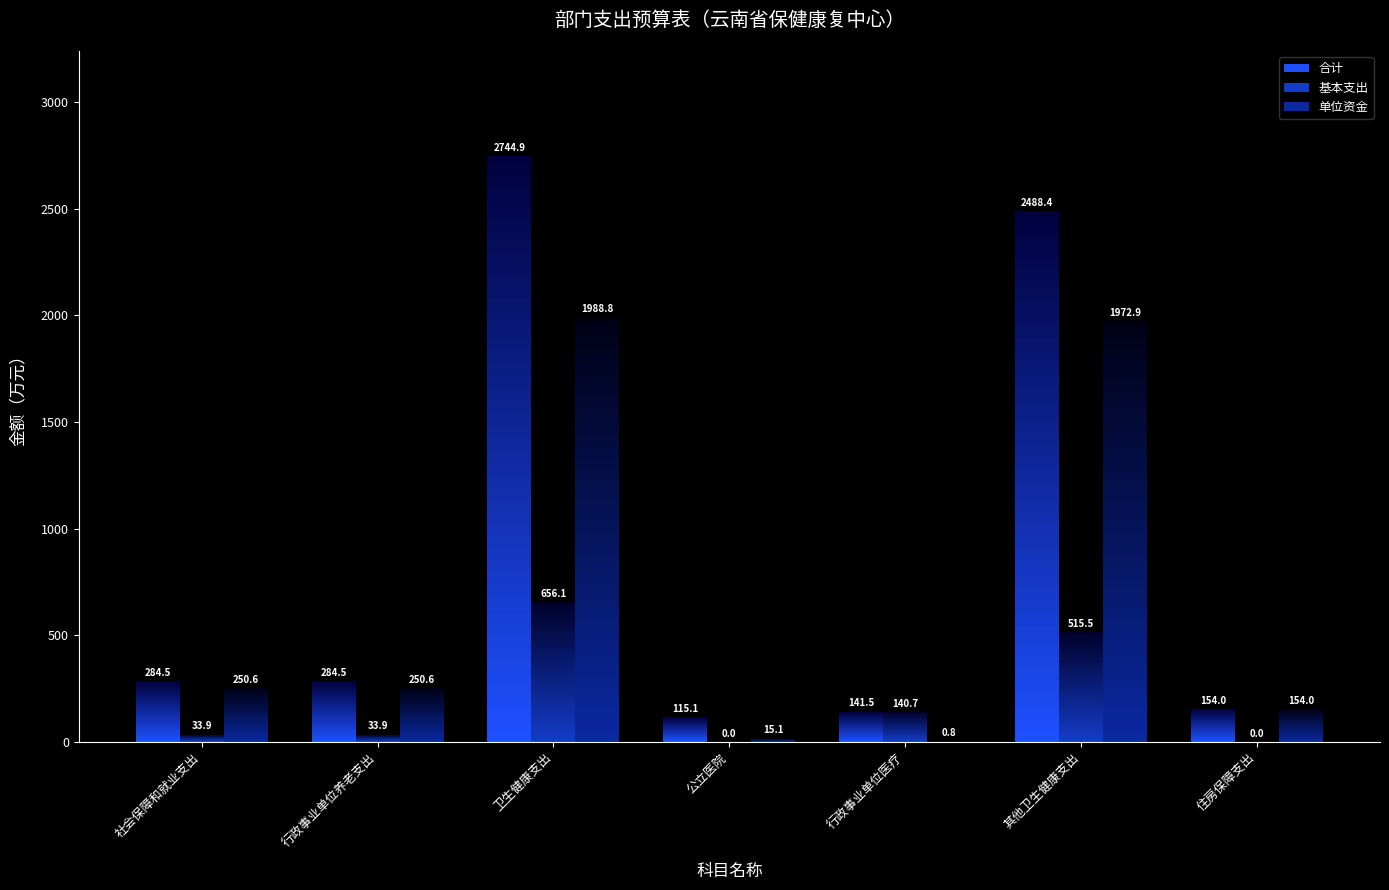

Reading left to right, what are all the values shown in this chart?

合计: 社会保障和就业支出=284.5	行政事业单位养老支出=284.5	卫生健康支出=2744.9	公立医院=115.1	行政事业单位医疗=141.5	其他卫生健康支出=2488.4	住房保障支出=154.0
基本支出: 社会保障和就业支出=33.9	行政事业单位养老支出=33.9	卫生健康支出=656.1	公立医院=0.0	行政事业单位医疗=140.7	其他卫生健康支出=515.5	住房保障支出=0.0
单位资金: 社会保障和就业支出=250.6	行政事业单位养老支出=250.6	卫生健康支出=1988.8	公立医院=15.1	行政事业单位医疗=0.8	其他卫生健康支出=1972.9	住房保障支出=154.0